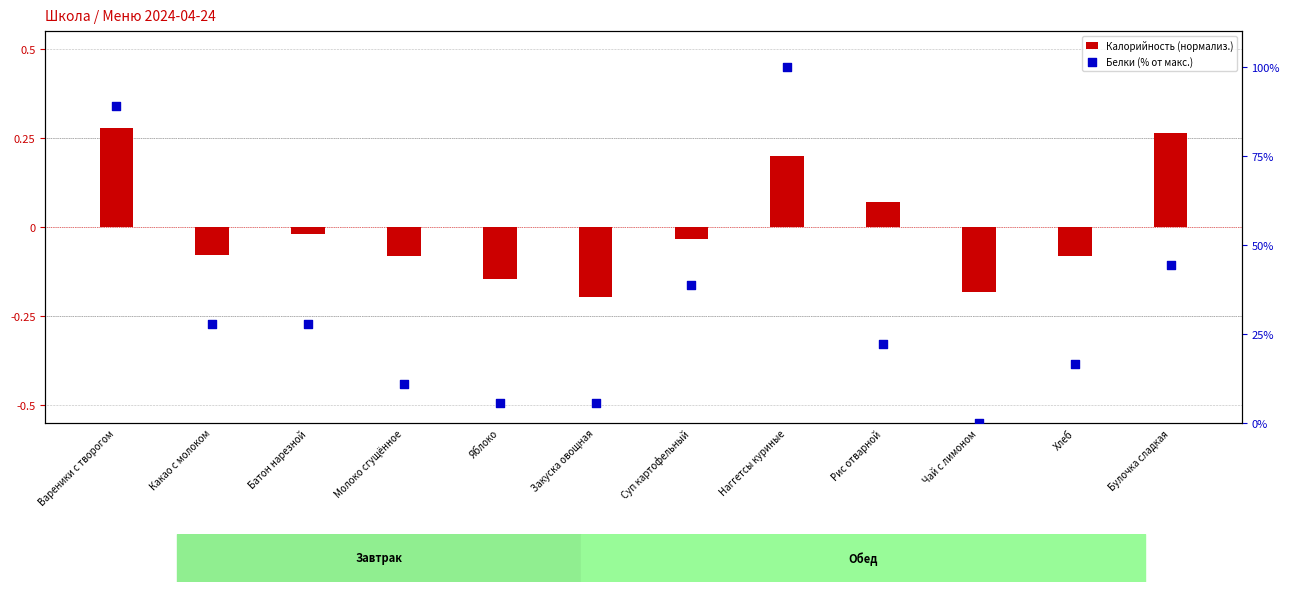

Which series contains the lowest Y value?

Калорийность (нормализ.)